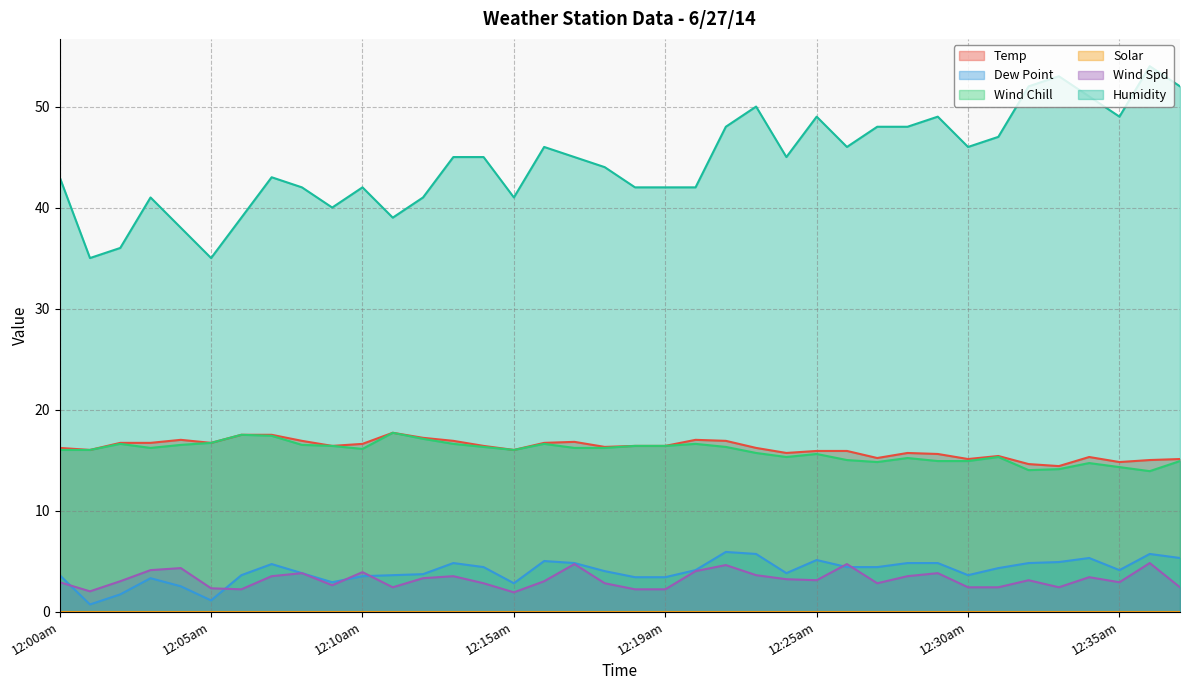

At which label does Dew Point first exceed 4?

12:07am